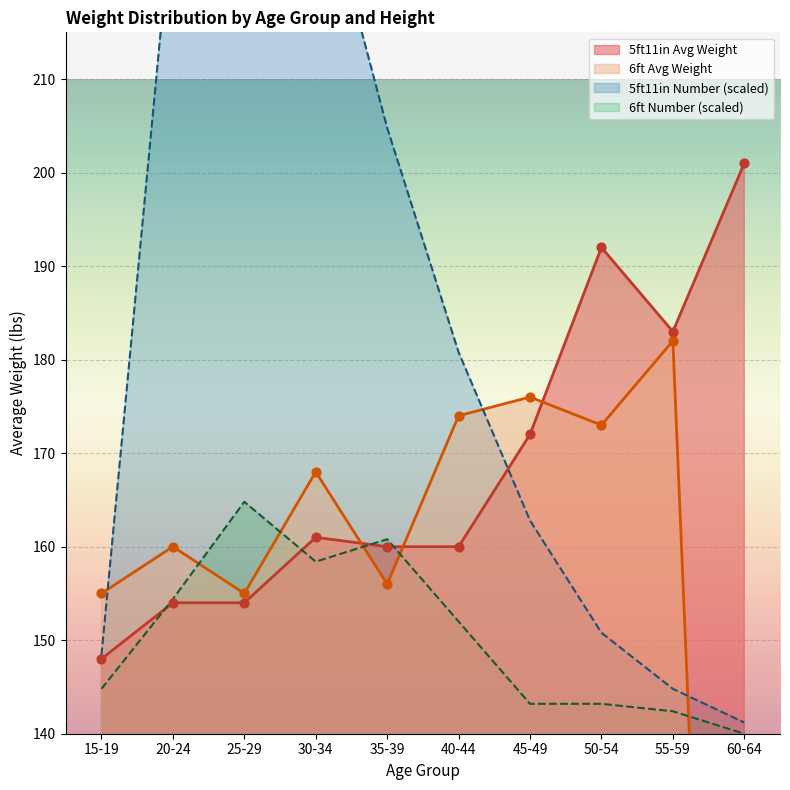

Is the value of 5ft11in Number at 50-54 greater than the value of 6ft Avg Weight at 55-59?

No